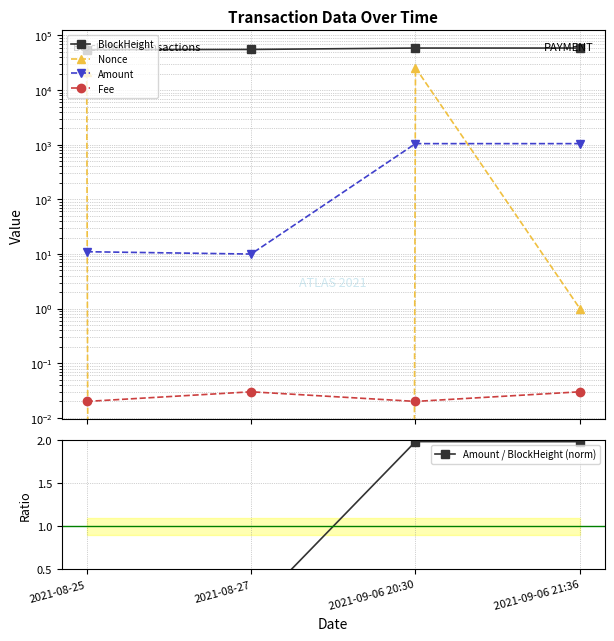

True or false: BlockHeight and Fee intersect in this chart.

False